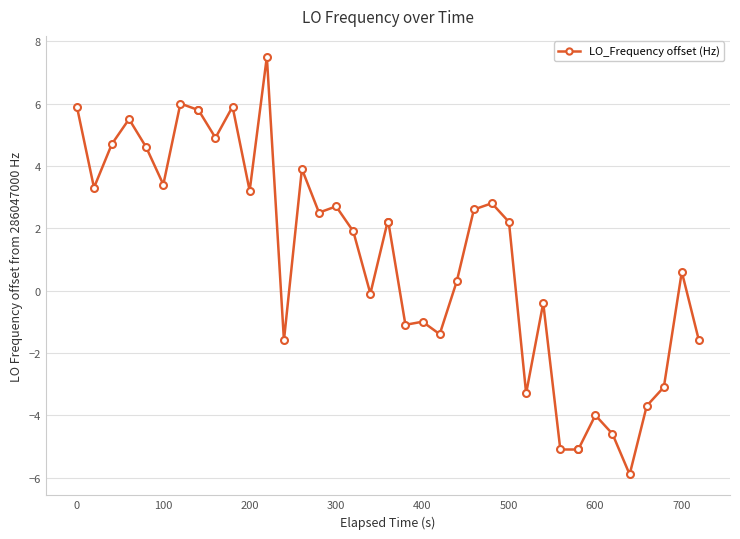

True or false: the data has more than 2 interior local peaks.

True